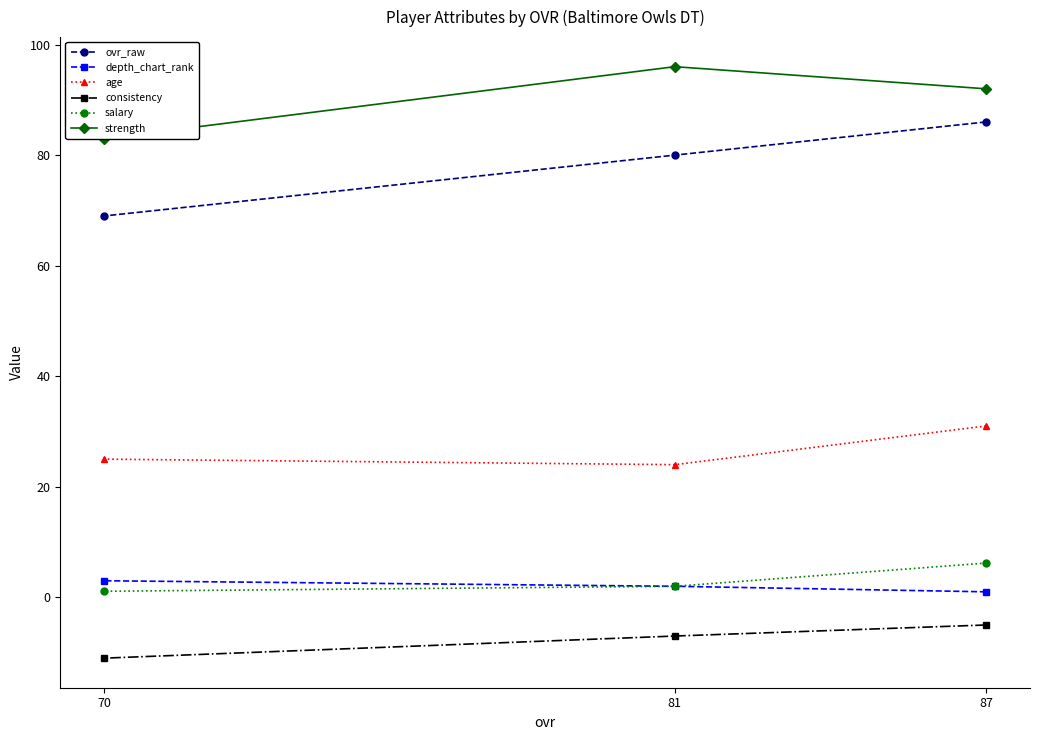

Between 70 and 87, which is larger?

87